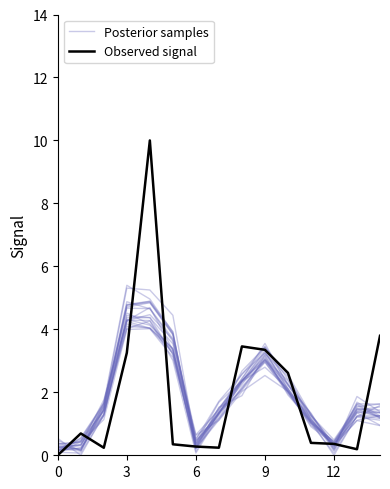

The Posterior samples series shows 1.1 at 11. True or false?

True